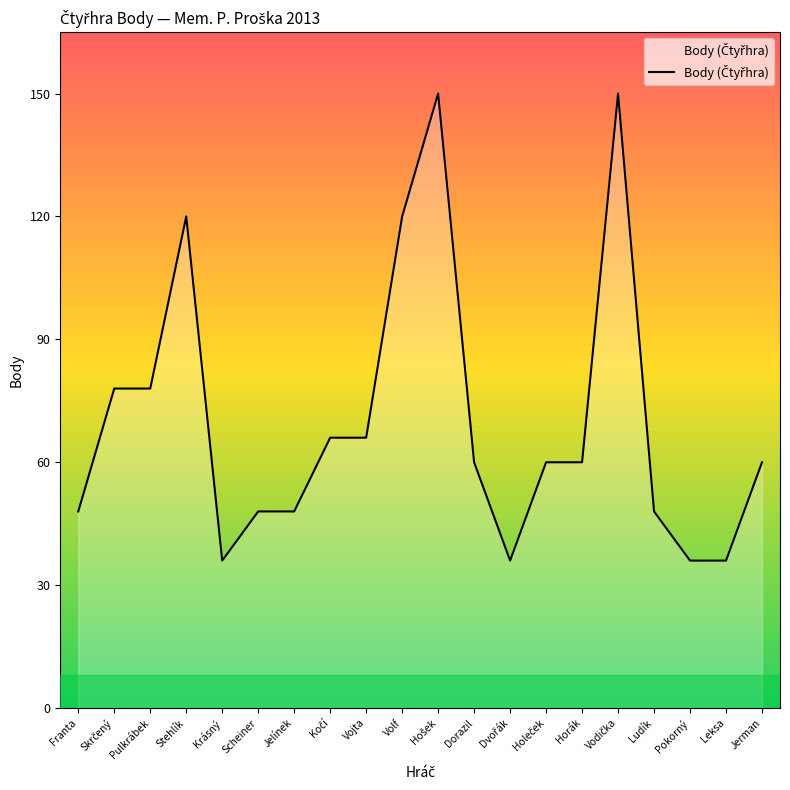

What position from the left is Pokorný?

18